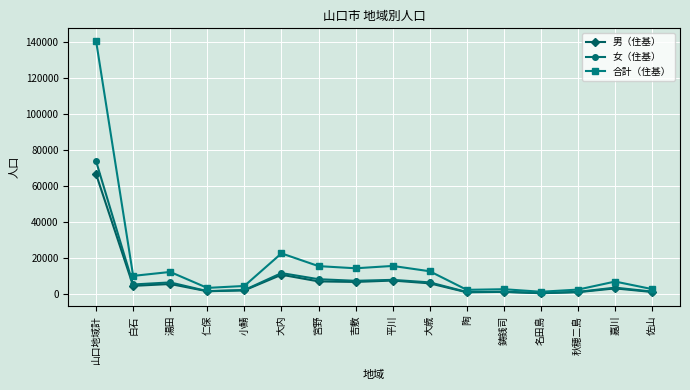

Which label corresponds to the largest value in the chart?

山口地域計